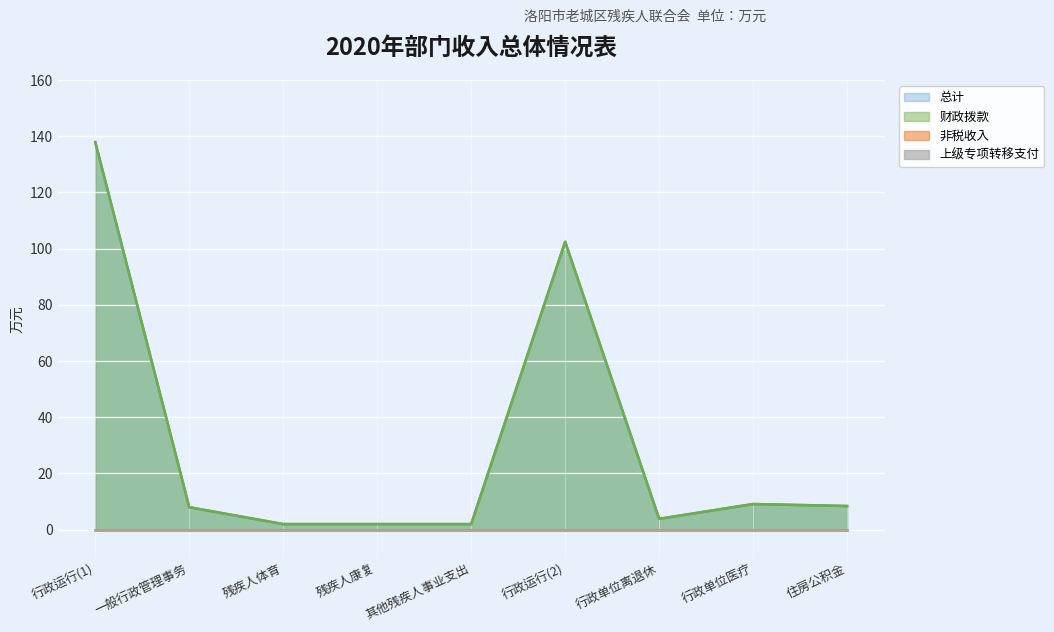

How many values in the 总计 series exceed 8?

4